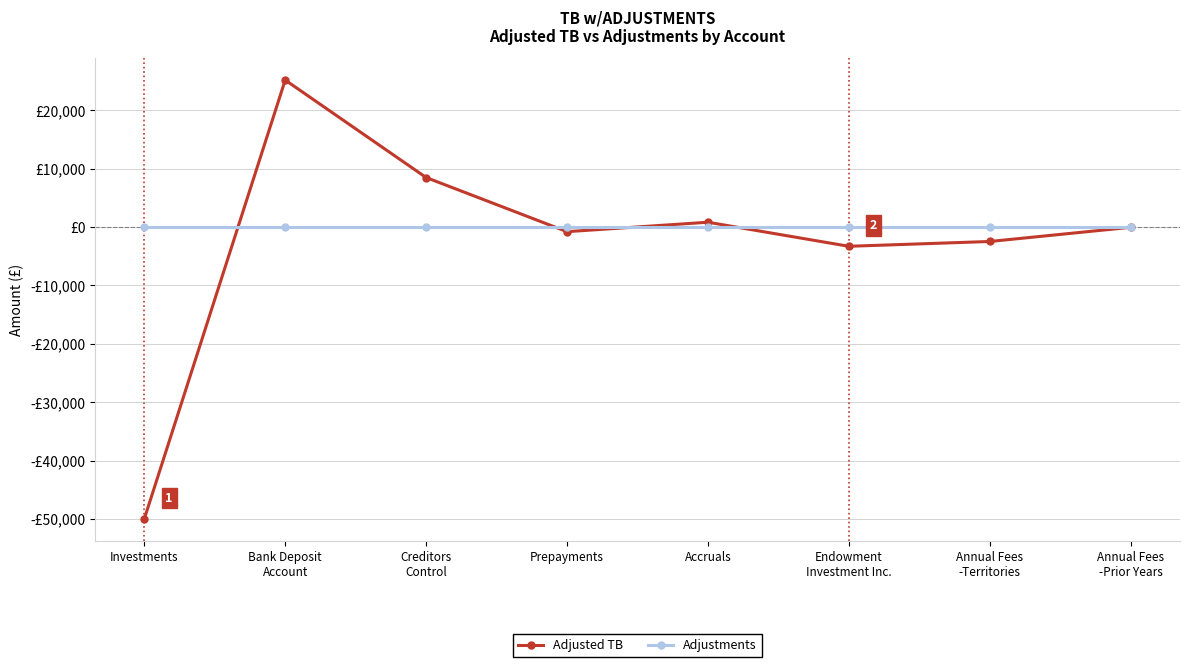

Reading right to left, transcribe all the data shown in this chart.

Adjusted TB: -33.0	-2463.3	-3284.8	837.3	-778.4	8499.1	25197.7	-50000.0
Adjustments: 0.0	0.0	0.0	0.0	0.0	0.0	0.0	0.0